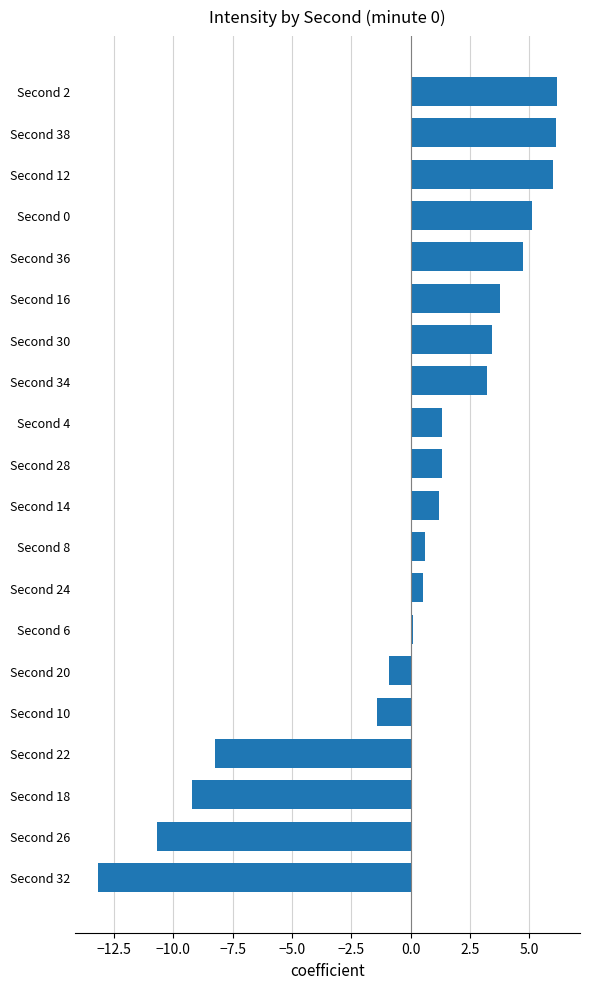

What is the difference between the second highest and second lowest values?

16.8